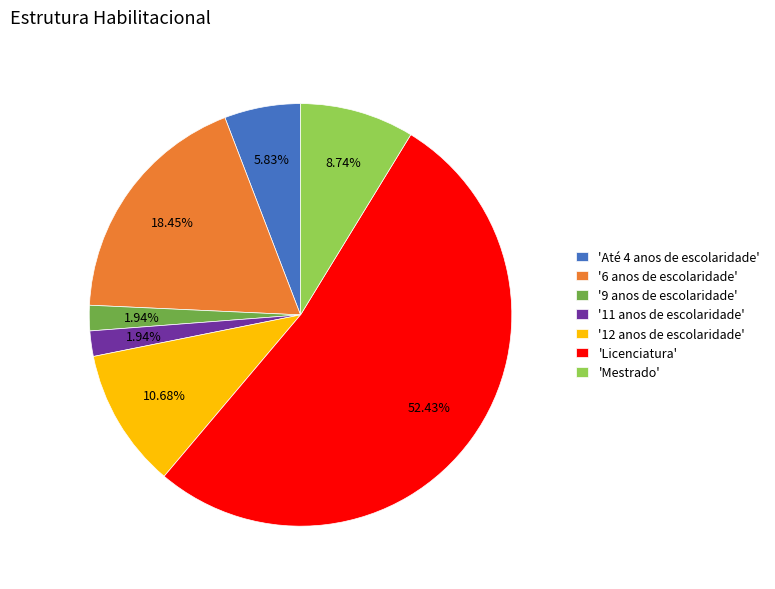

Count the number of slices in the pie.

7